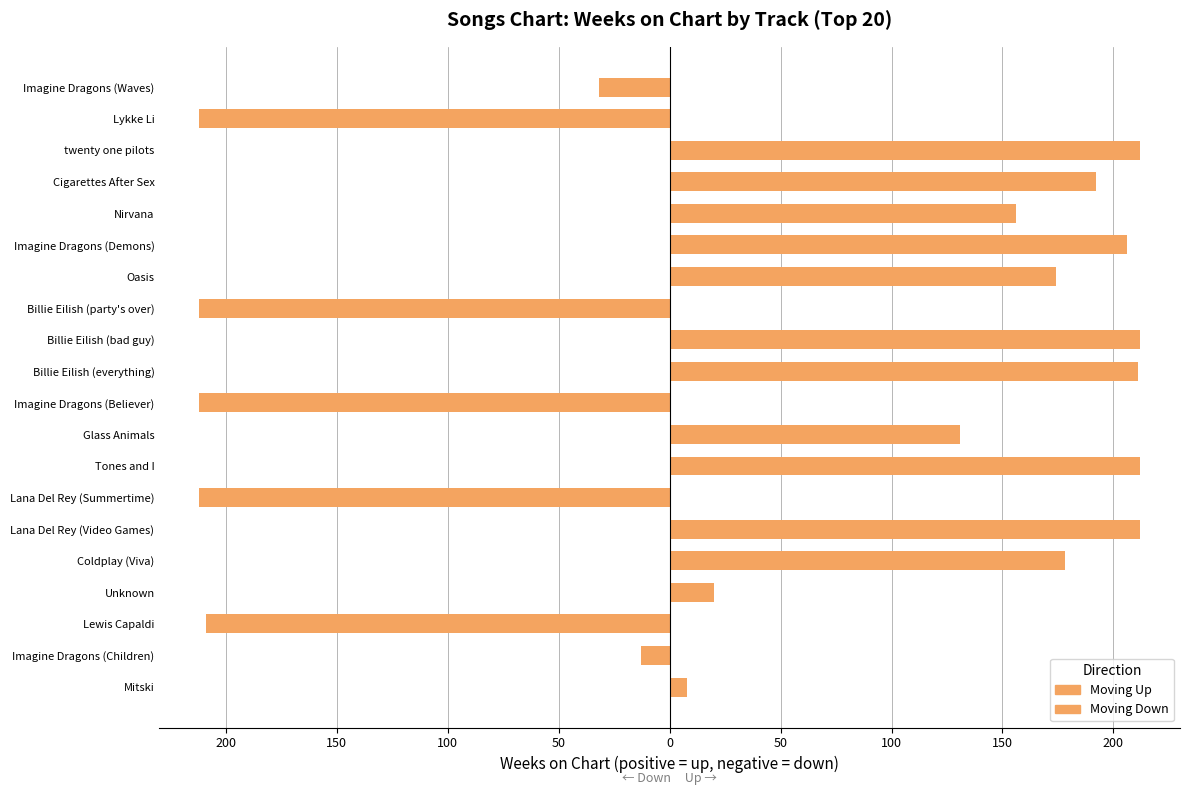

Does the chart contain any negative values?

Yes